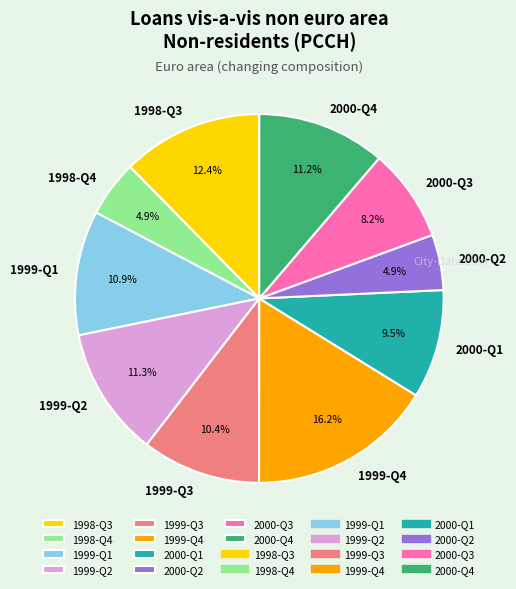

How many segments does this pie chart have?

10